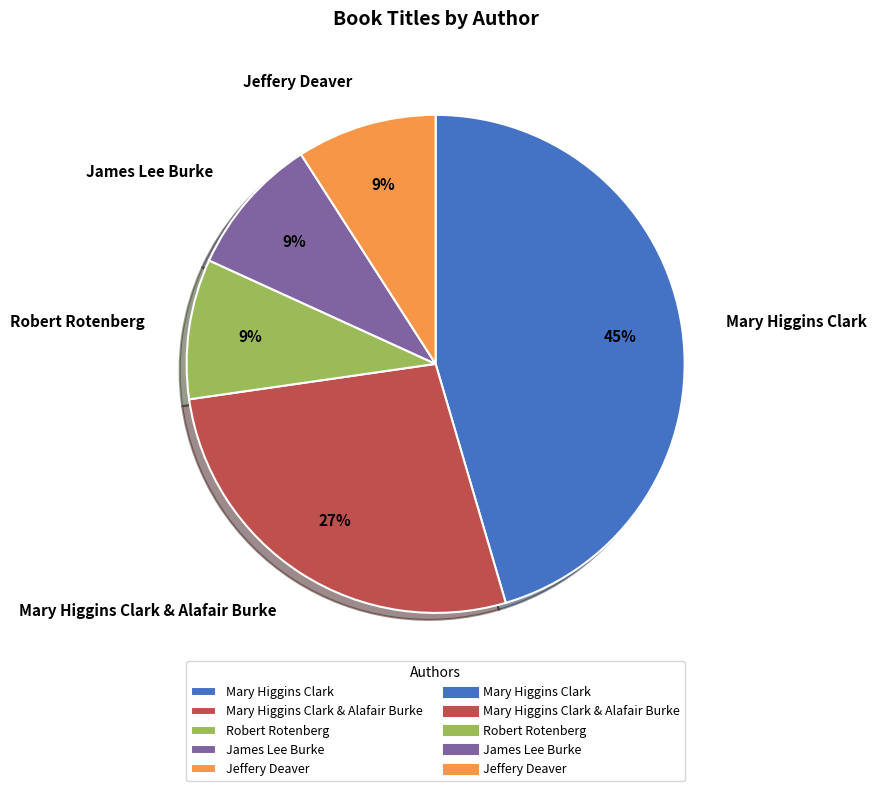

Is it true that Mary Higgins Clark is 32% of the pie?

False